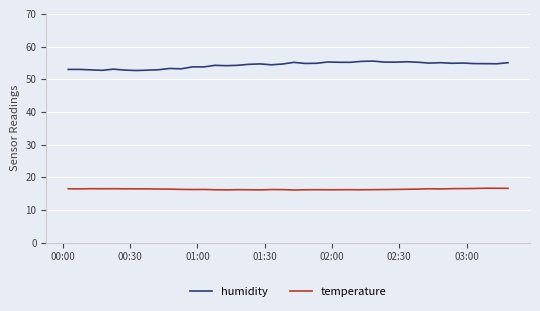

What are all the series names shown in the legend?

humidity, temperature